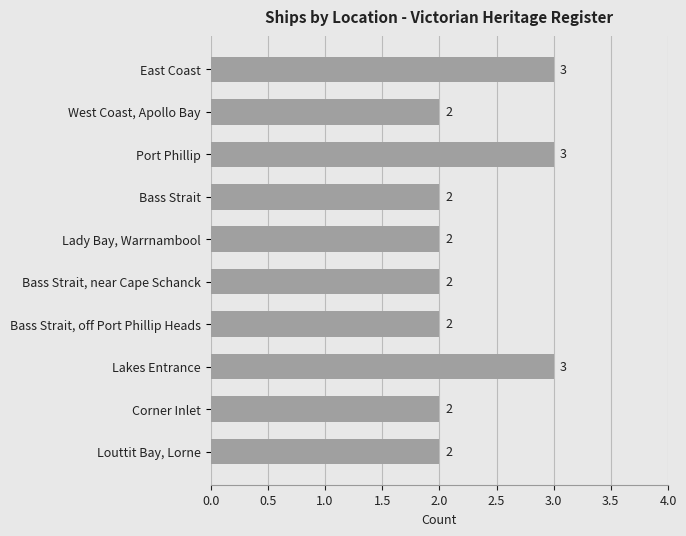

What is the label of the 5th bar from the top?

Lady Bay, Warrnambool